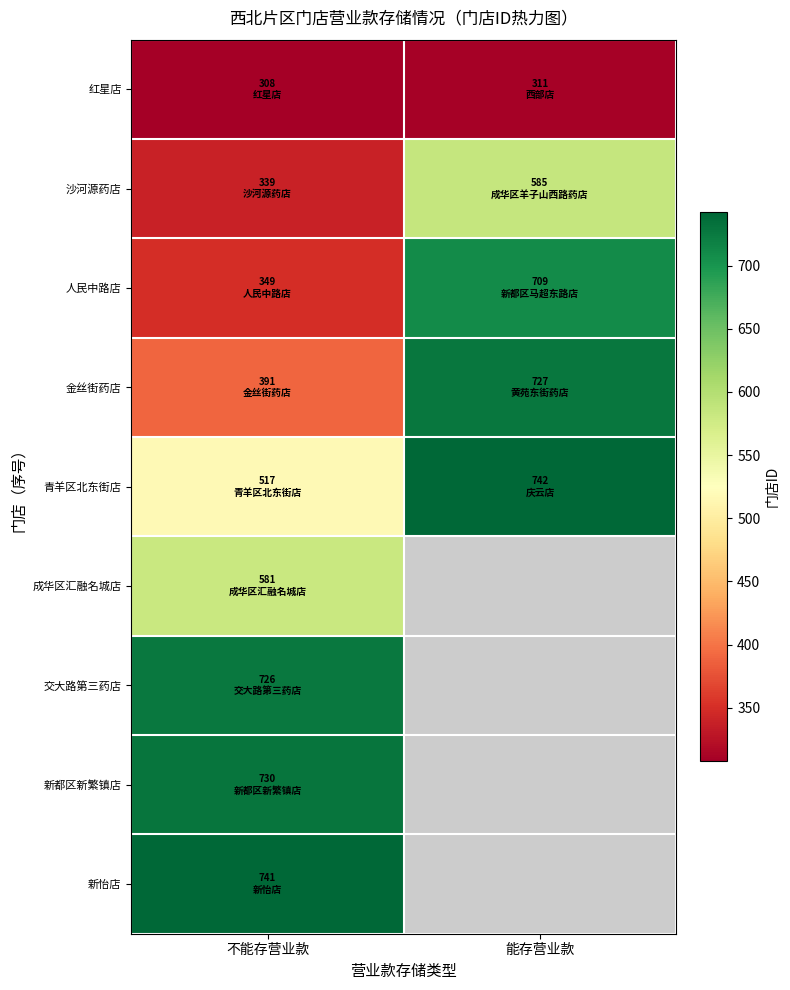

List the series in order of their peak value, highest first.

青羊区北东街店, 新怡店, 新都区新繁镇店, 金丝街药店, 交大路第三药店, 人民中路店, 沙河源药店, 成华区汇融名城店, 红星店